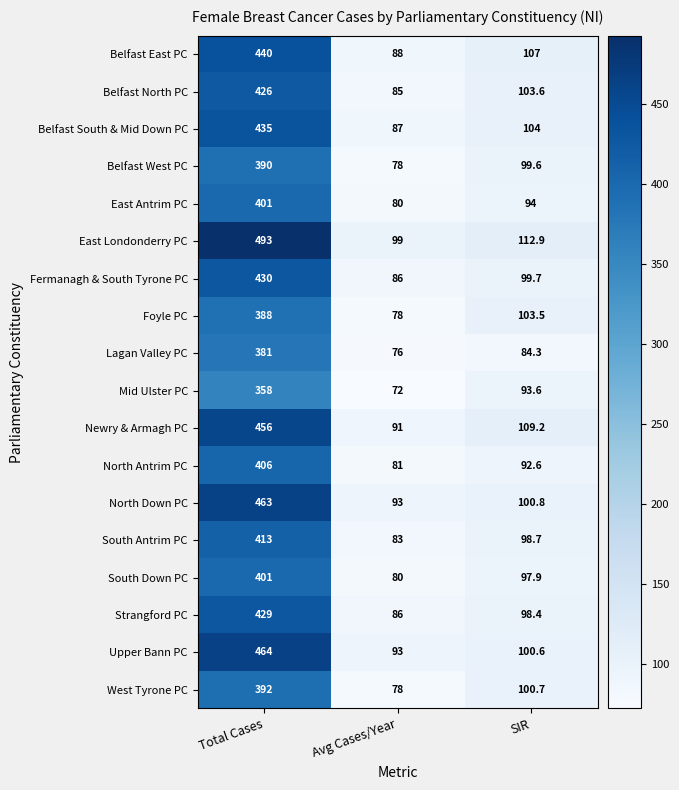

Which series has the largest range (max minus min)?

East Londonderry PC